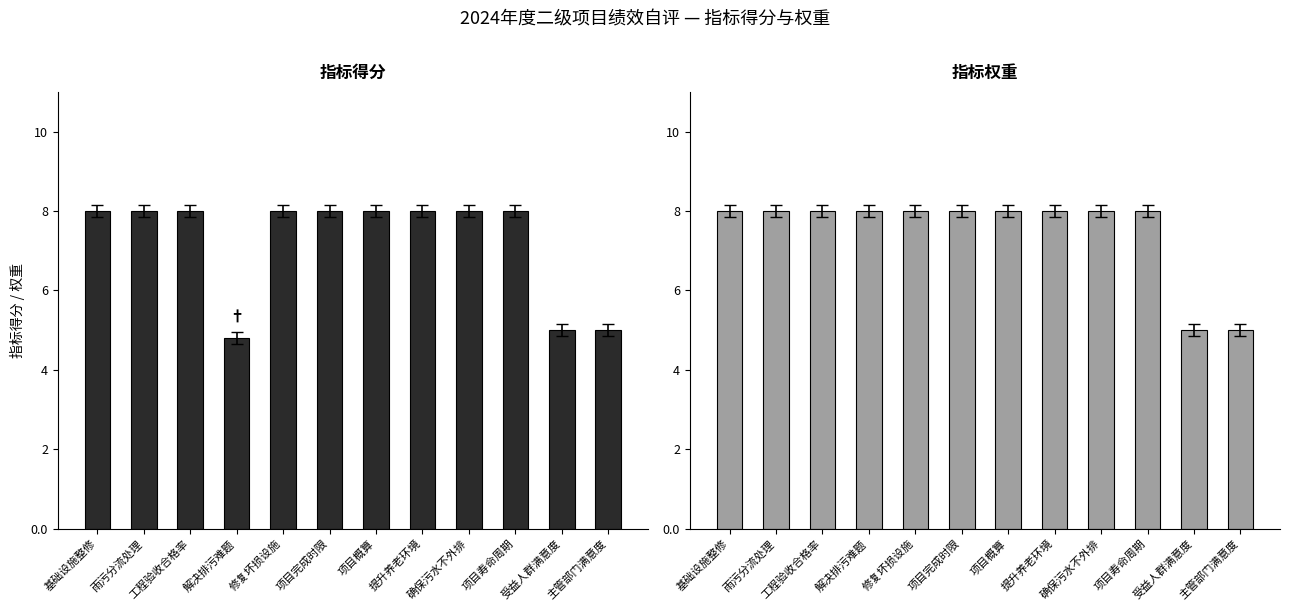

At which category is the sum across all series the highest?

基础设施整修